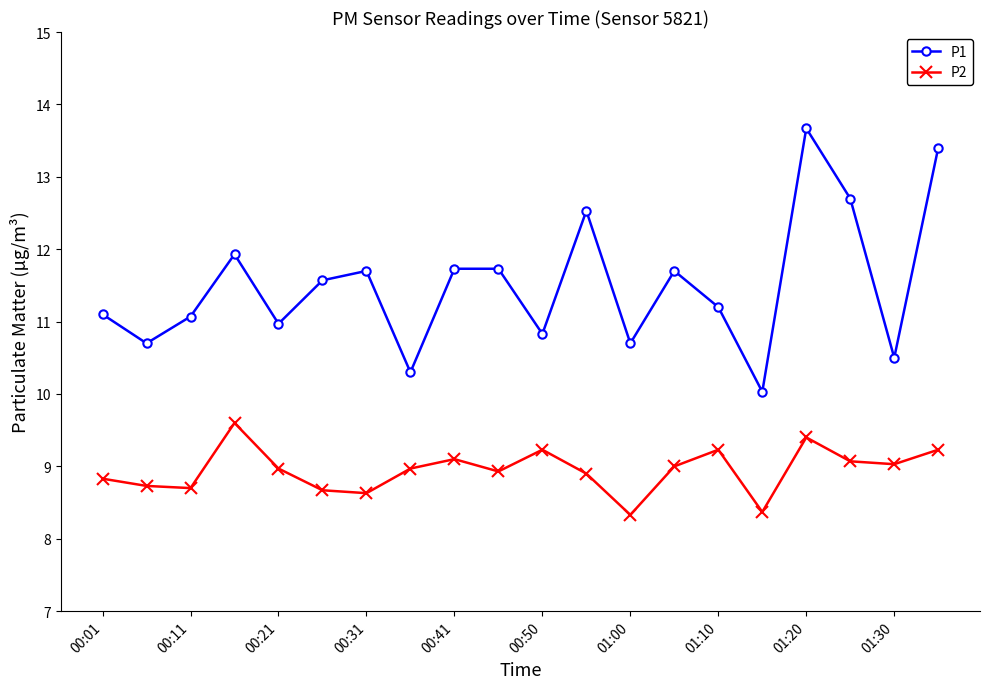

What is the value of the P1 point at the 10th from the left?

11.7